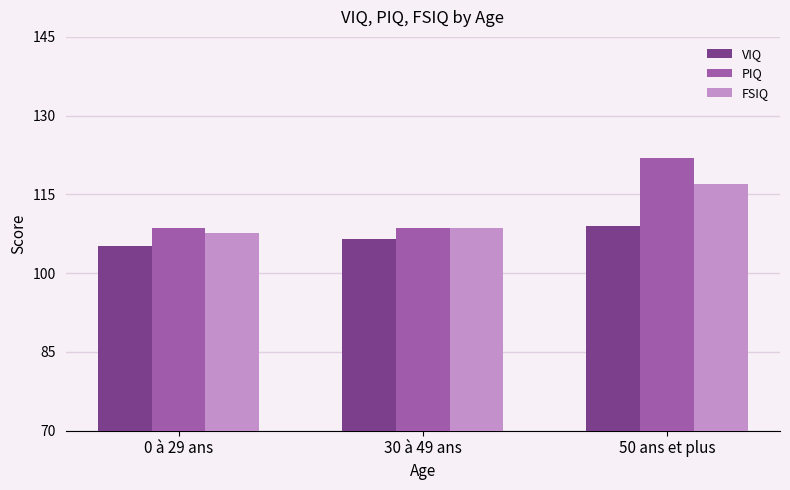

What is the difference between the maximum and minimum values in the PIQ series?

13.4